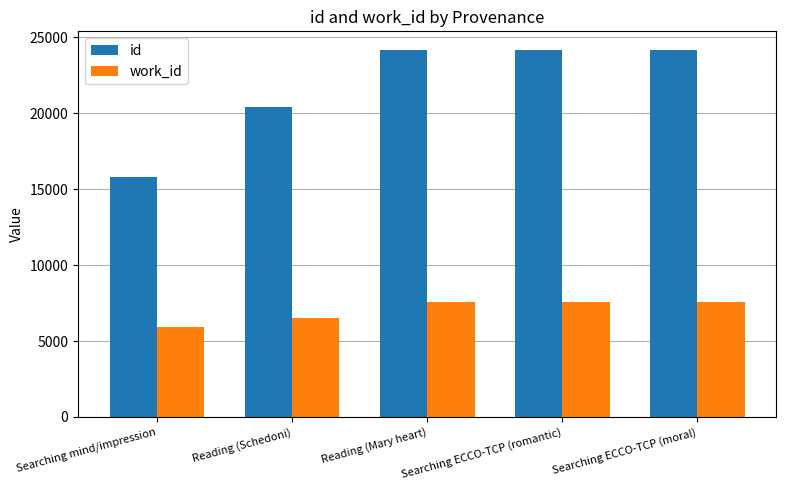

At how many categories does at least one series exceed 13141?

5